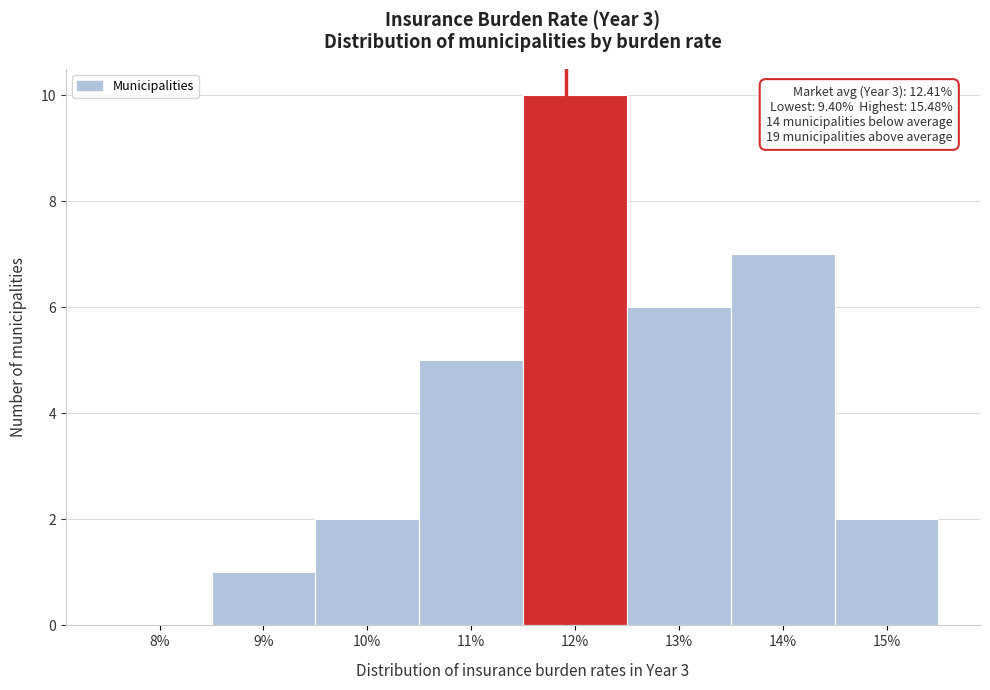

Reading left to right, extract all data points from this chart.

8%=0	9%=1	10%=2	11%=5	12%=10	13%=6	14%=7	15%=2